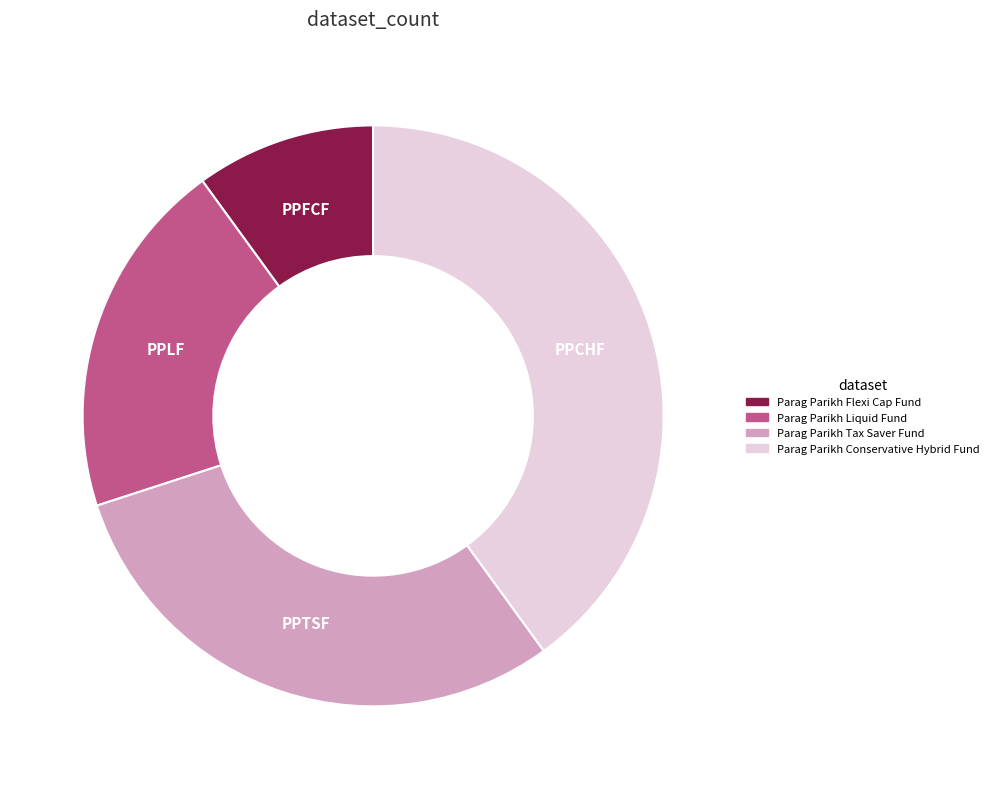

Does any single category account for the majority?

No